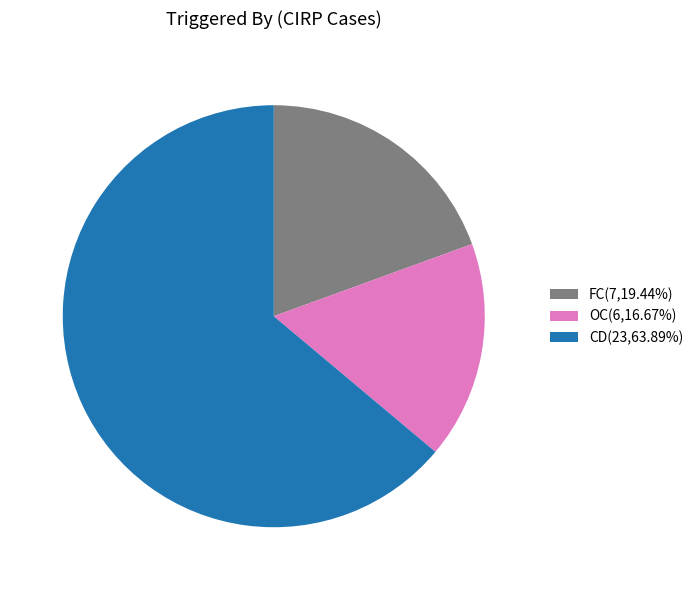

How many slices are in this pie chart?

3